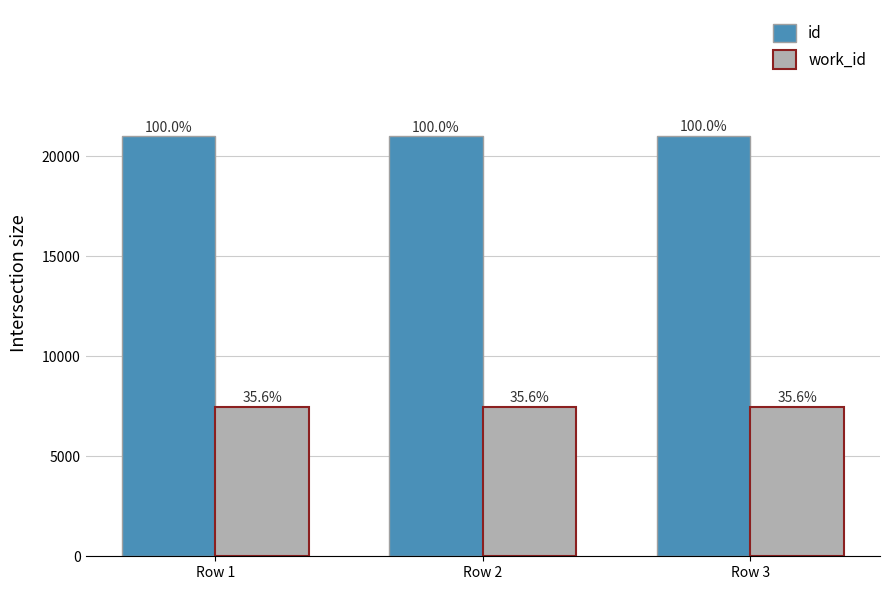

What is the total value across all series at Row 1?

28476